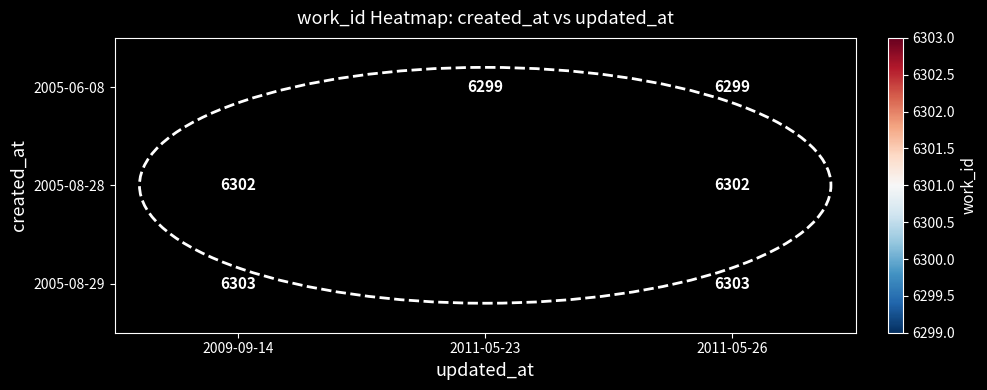

At 2011-05-26, list the series in order from largest to smallest.

2005-08-29, 2005-08-28, 2005-06-08